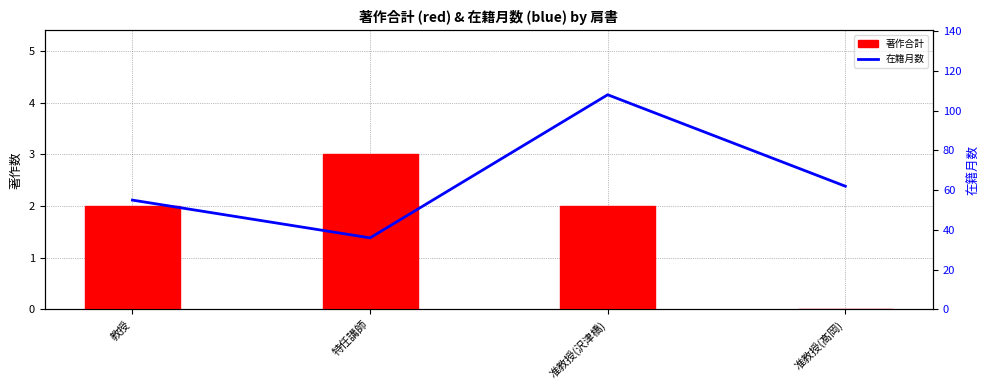

Which series has the largest total across all categories?

在籍月数